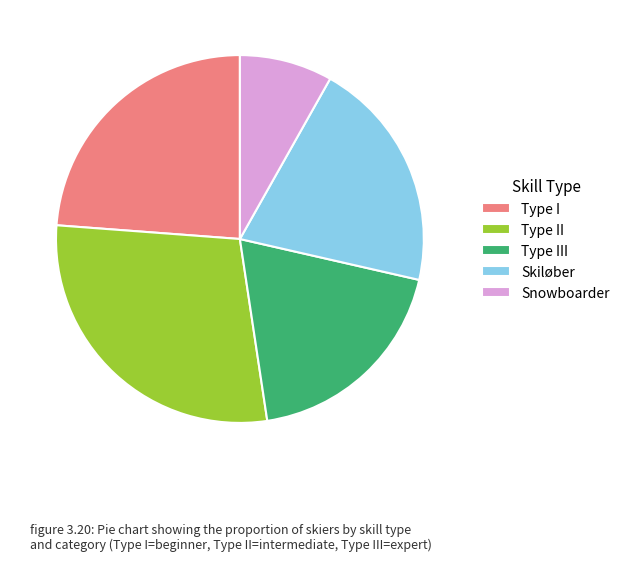

Do Type I and Type III together represent more than half of the pie?

No